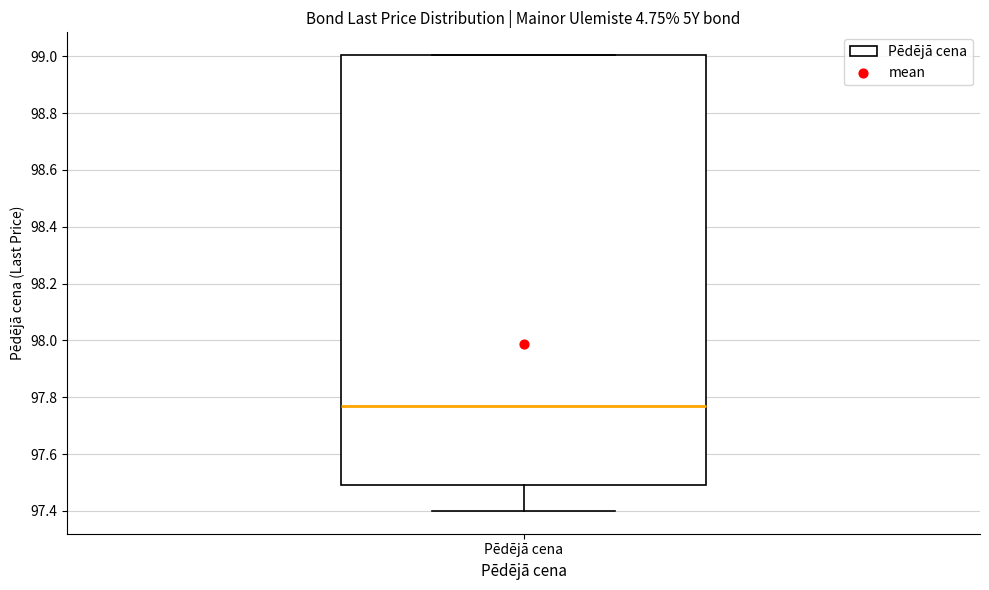

Where is the lower edge of the box for Pēdējā cena on the y-axis? The values are not printed on the chart, so give them approximately, as read against the axis.

97.50